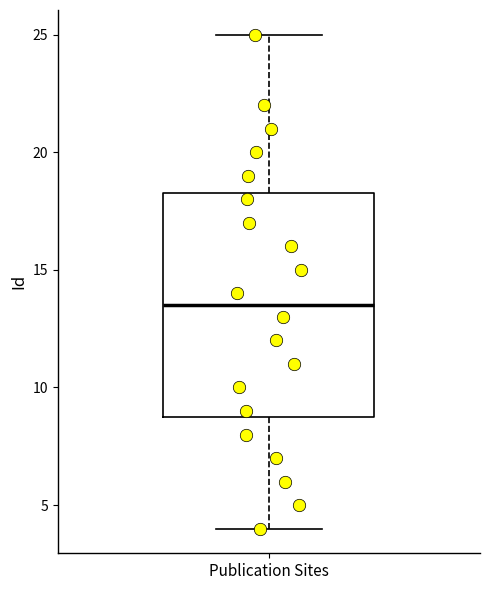

Read this box plot against the y-axis: the position of the median line, the range covered by the box, and the ends of both whiskers. The values are not printed on the chart, so give them approximately, as read against the axis.

median 13.5, box 9.0 to 18.5, whiskers 4.0 to 25.0